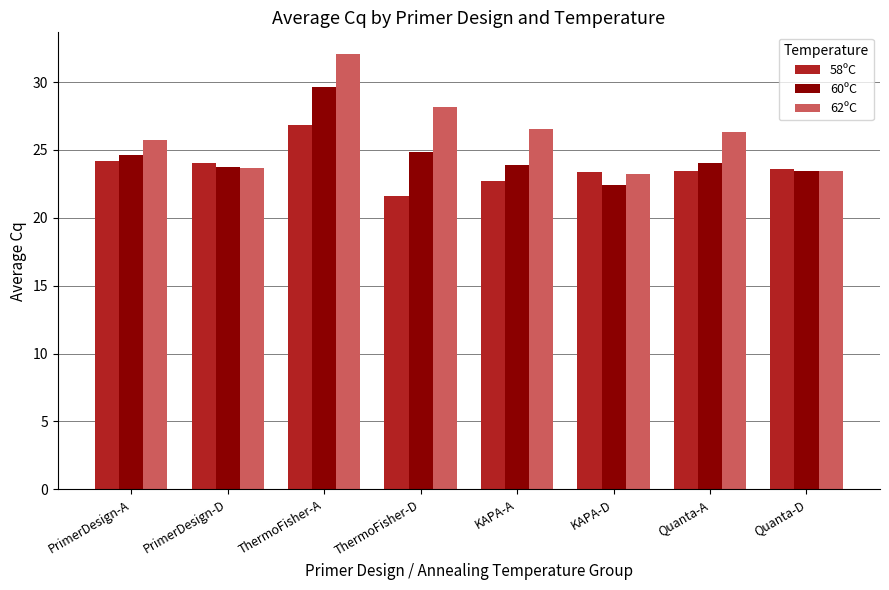

The 60ºC series shows 14.7 at Quanta-A. True or false?

False